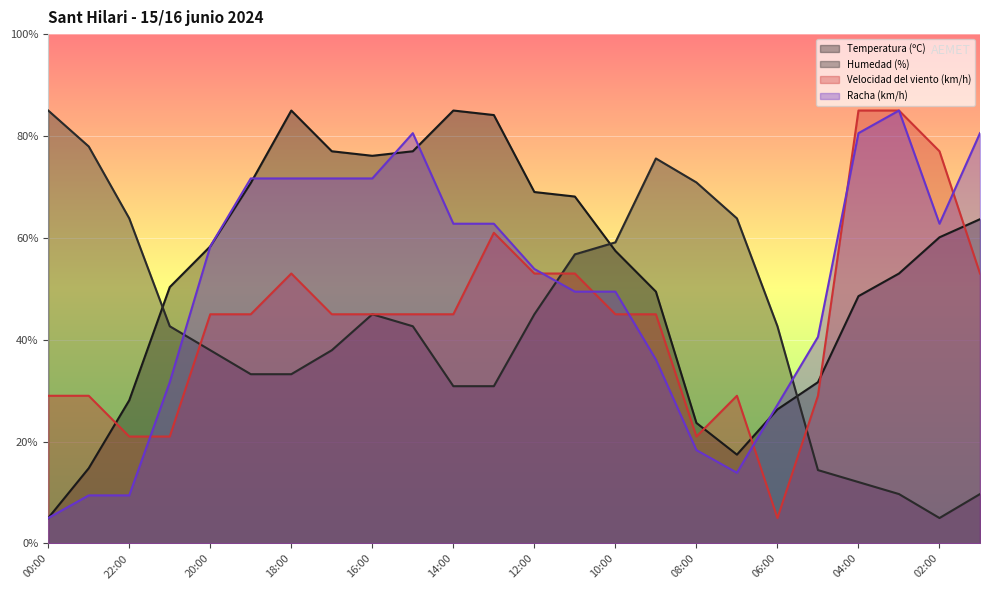

True or false: Humedad (%) has more than 1 interior local peaks.

True